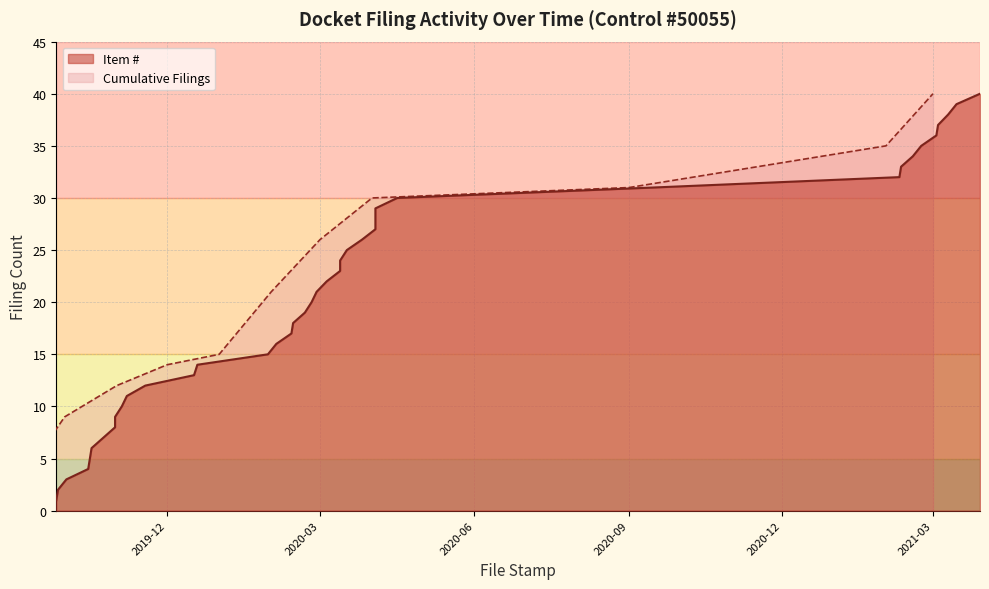

Which category has the highest value across all series?

2021-03-29